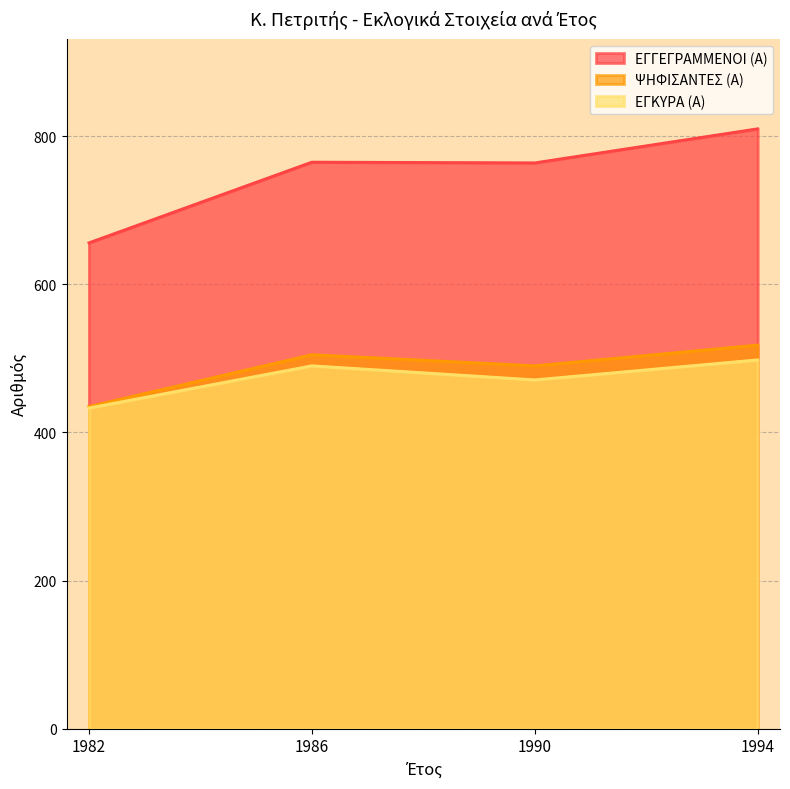

What is the value of the ΕΓΓΕΓΡΑΜΜΕΝΟΙ (Α) point at the 3rd from the left?

764